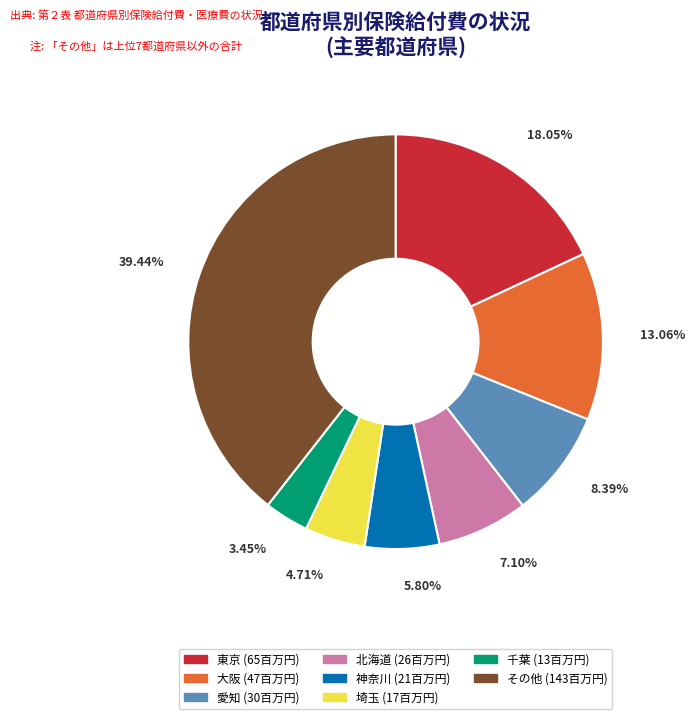

Approximately how many times larger is the value at 神奈川 (21百万円) compared to 愛知 (30百万円)?

0.7